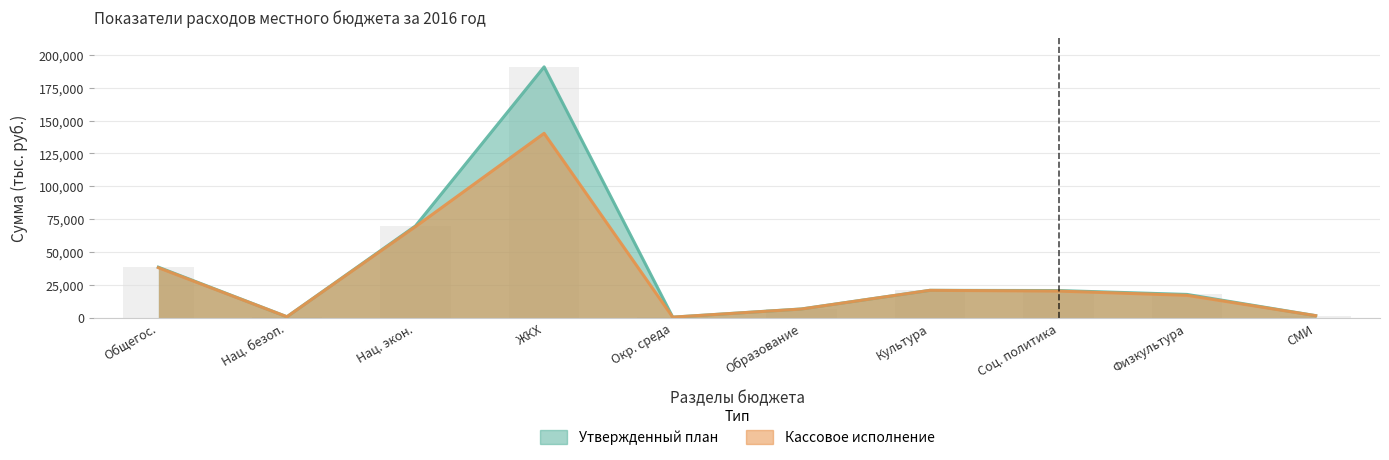

What is the label of the 2nd bar from the right?

Физкультура